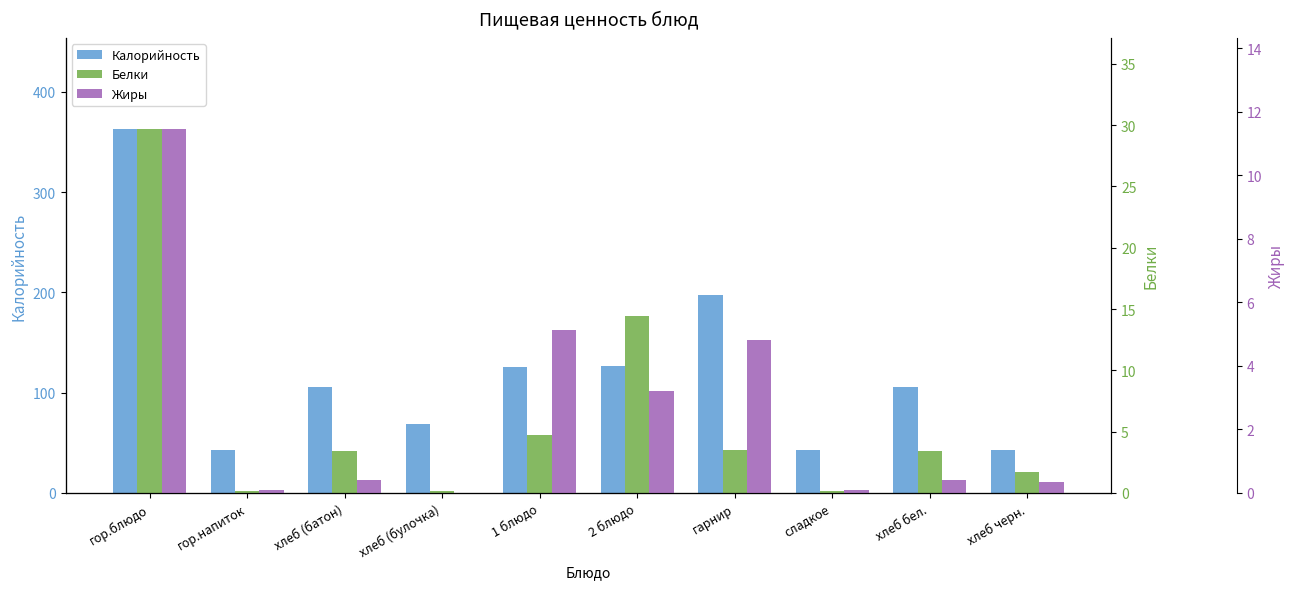

What are all the series names shown in the legend?

Калорийность, Белки, Жиры